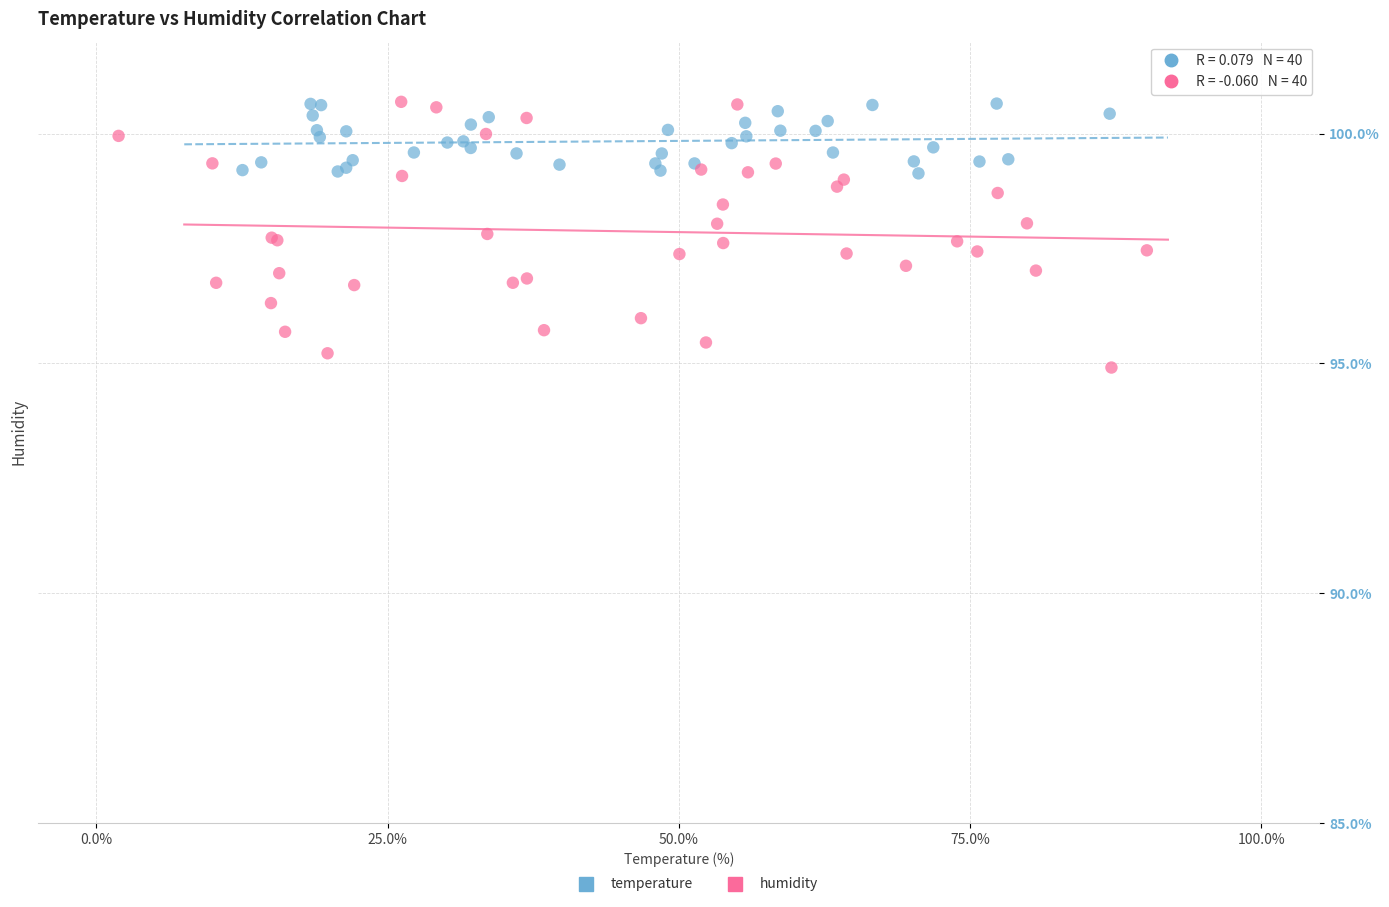

Which series has the largest Y range (max minus min)?

humidity